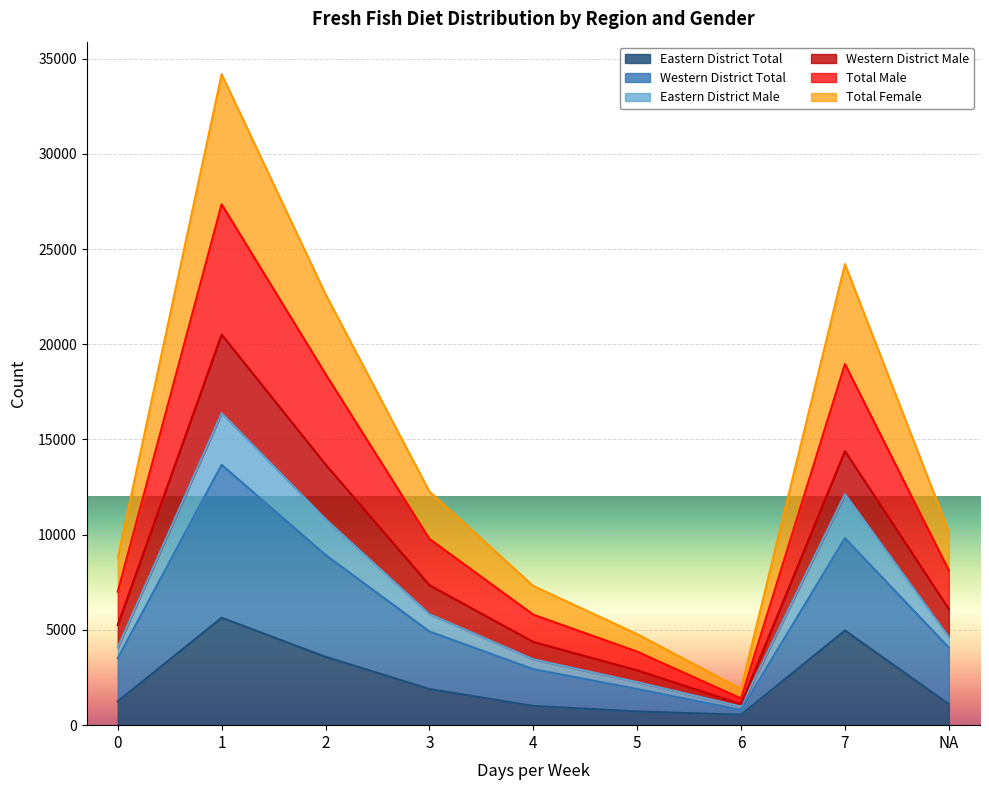

Rank the categories by Total Female value from lowest to highest.

6, 5, 4, 0, NA, 3, 2, 7, 1